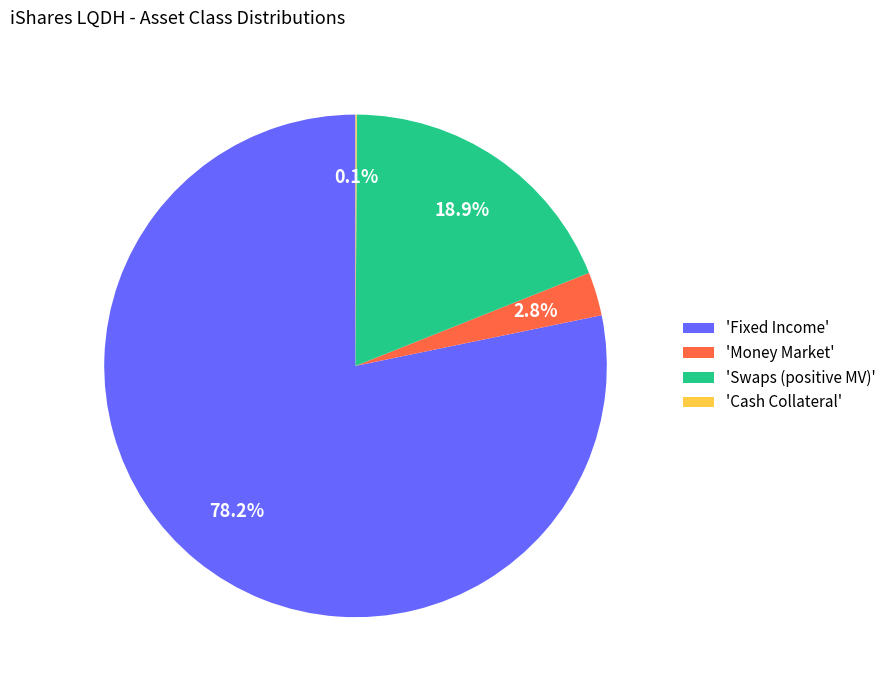

Which category has the biggest portion of the pie?

'Fixed Income'